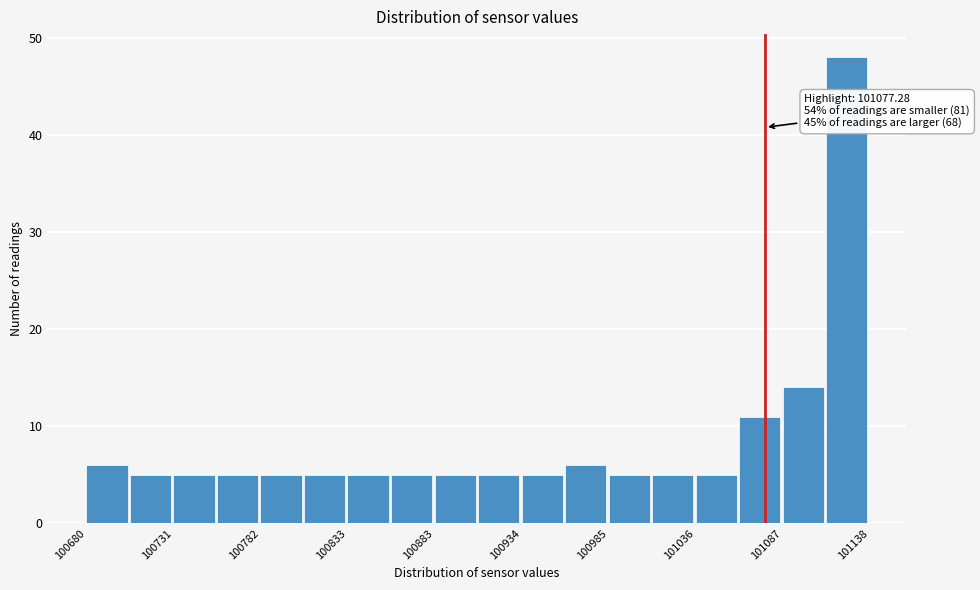

Read against the x-axis, roughly where is the centre of the tallest bar?

101120